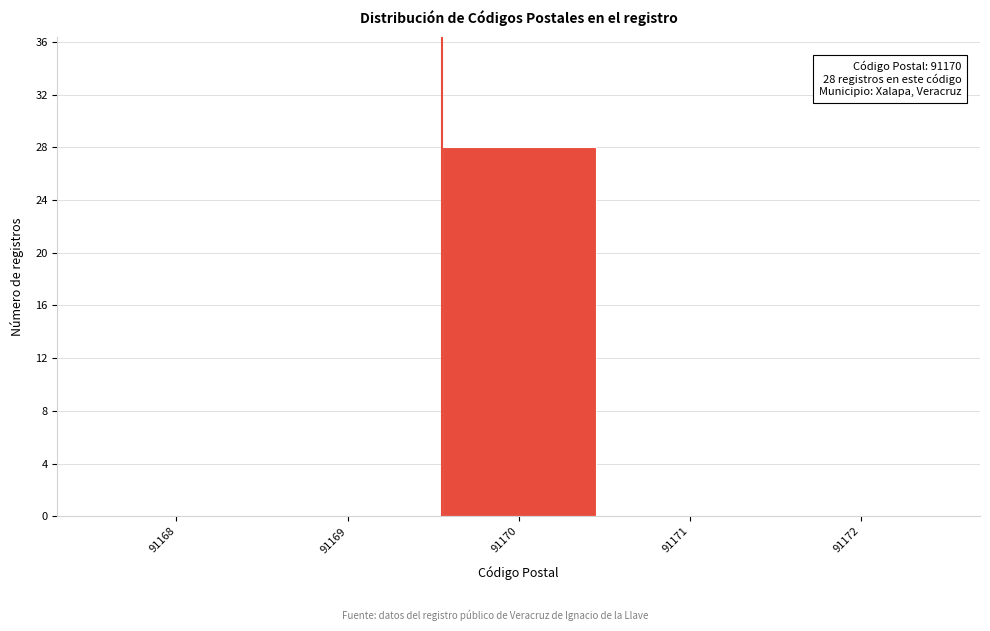

Reading right to left, extract all data points from this chart.

91172=0	91171=0	91170=28	91169=0	91168=0